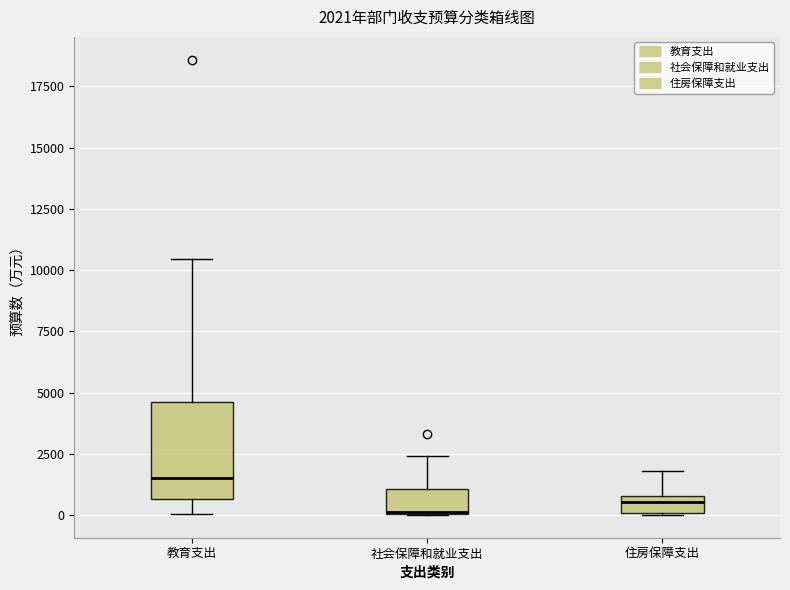

Comparing the boxes themselves (not the whiskers), which one is the tallest?

教育支出